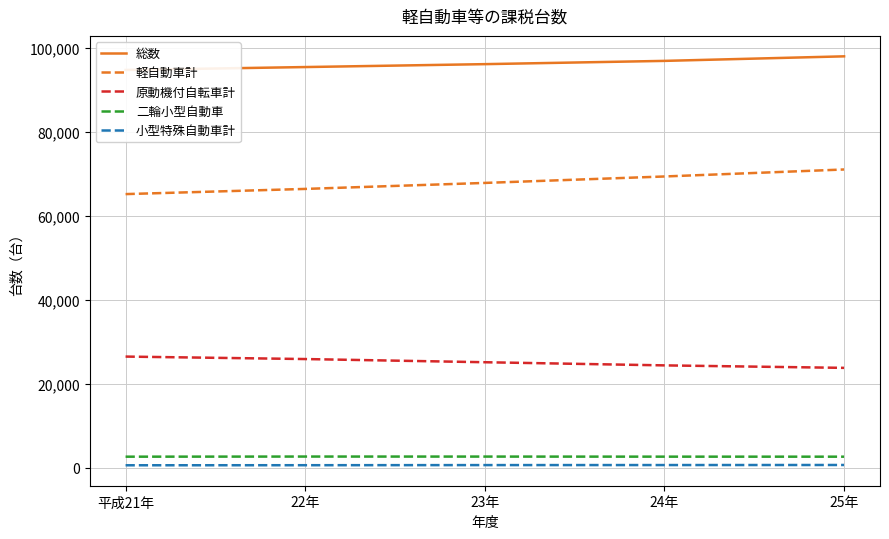

Rank the categories by 小型特殊自動車計 value from highest to lowest.

25年, 24年, 23年, 22年, 平成21年